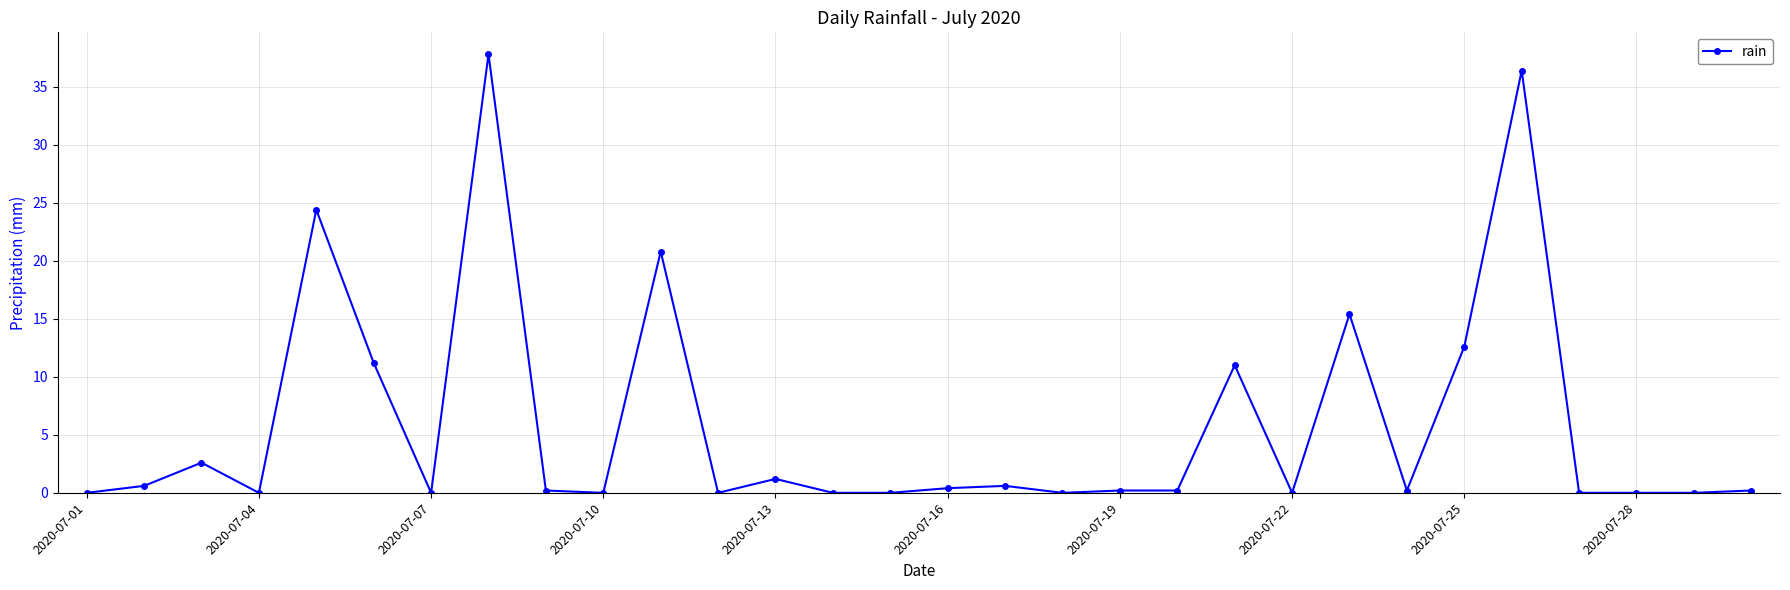

What is the value of the 5th point from the left?

24.4